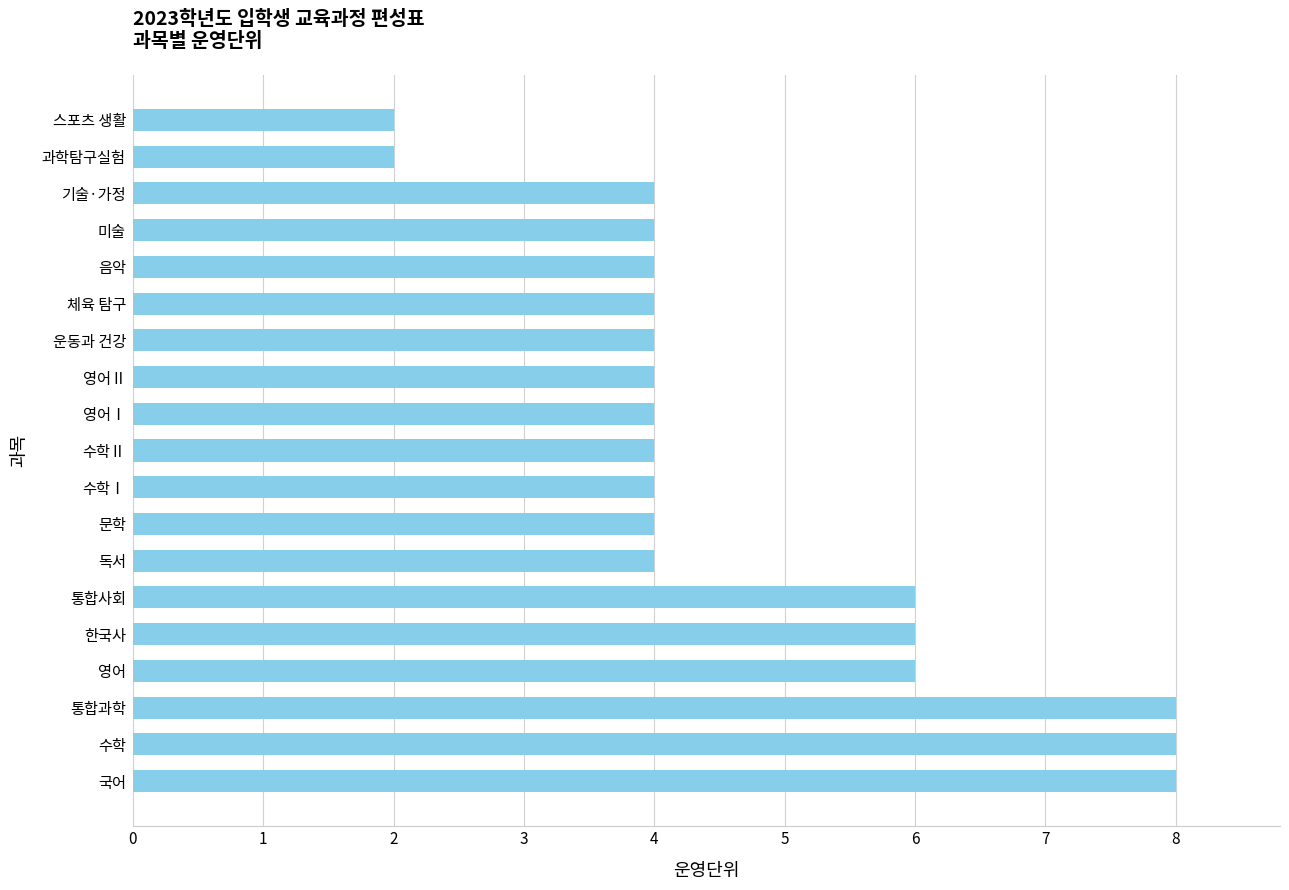

What is the greatest value displayed?

8